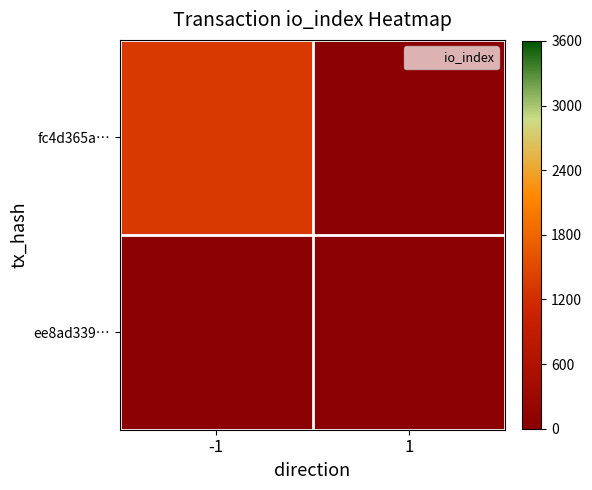

At how many categories does at least one series exceed 701?

1